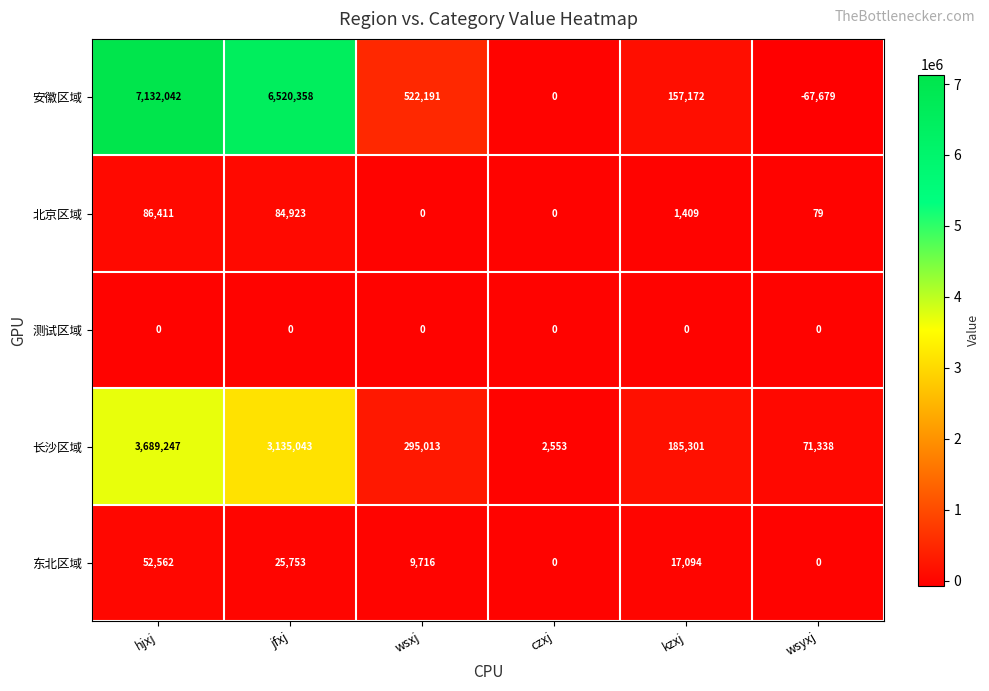

Which series has the largest total across all categories?

安徽区域